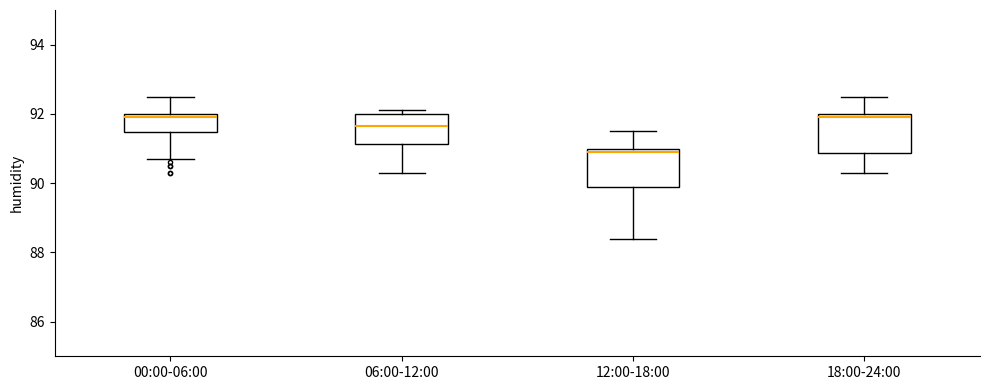

Which box has the lowest median line?

12:00-18:00